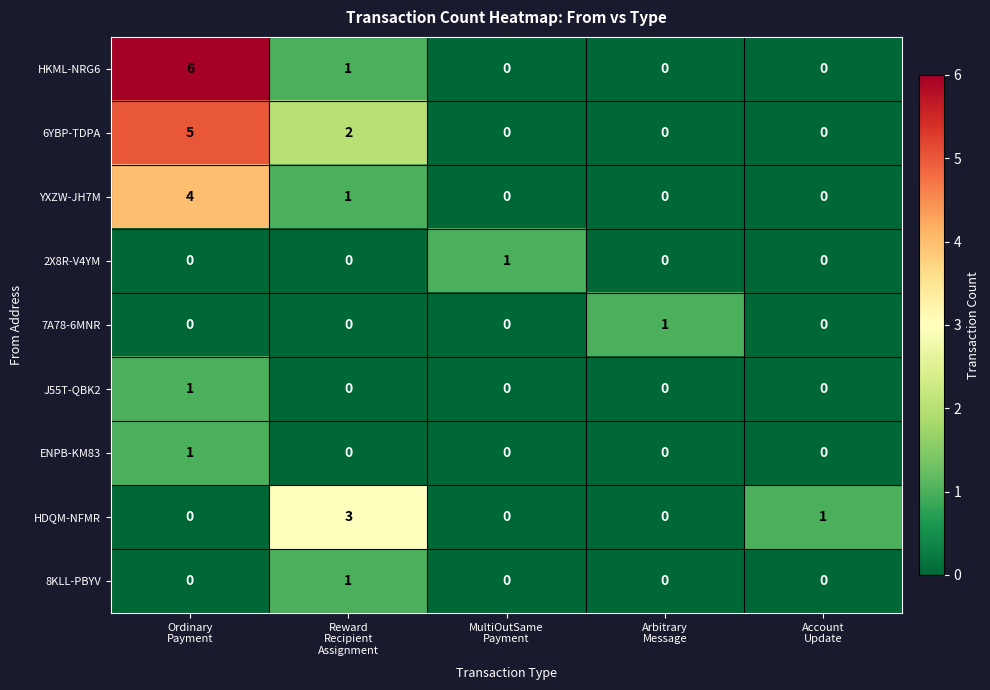

What is the difference between the maximum and second lowest values in the HKML-NRG6 series?

6